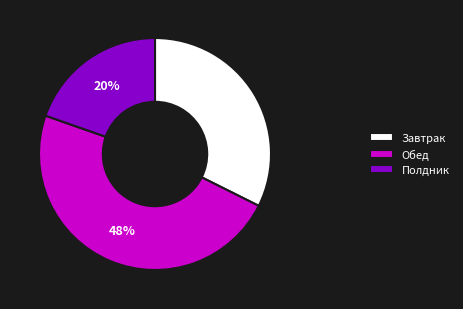

What percentage is the Полдник slice, to the nearest percent?

20%